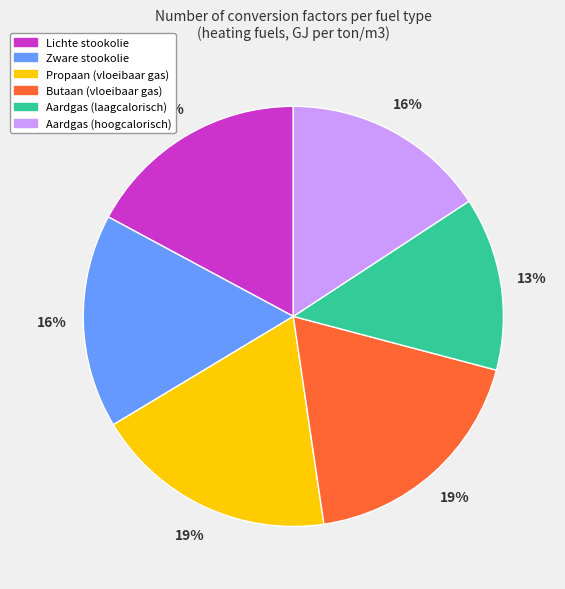

Is the sum of Propaan (vloeibaar gas) and Aardgas (laagcalorisch) greater than half?

No